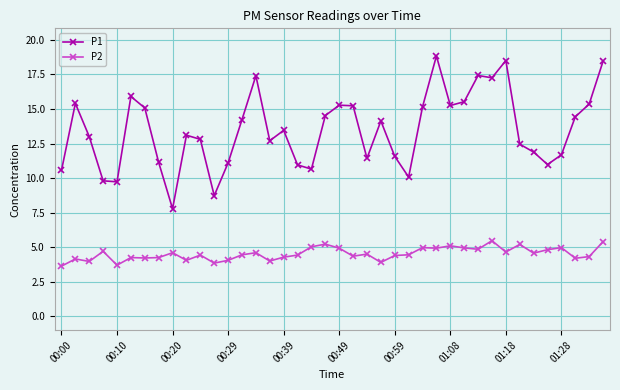

Rank the series by their maximum value, from lowest to highest.

P2, P1